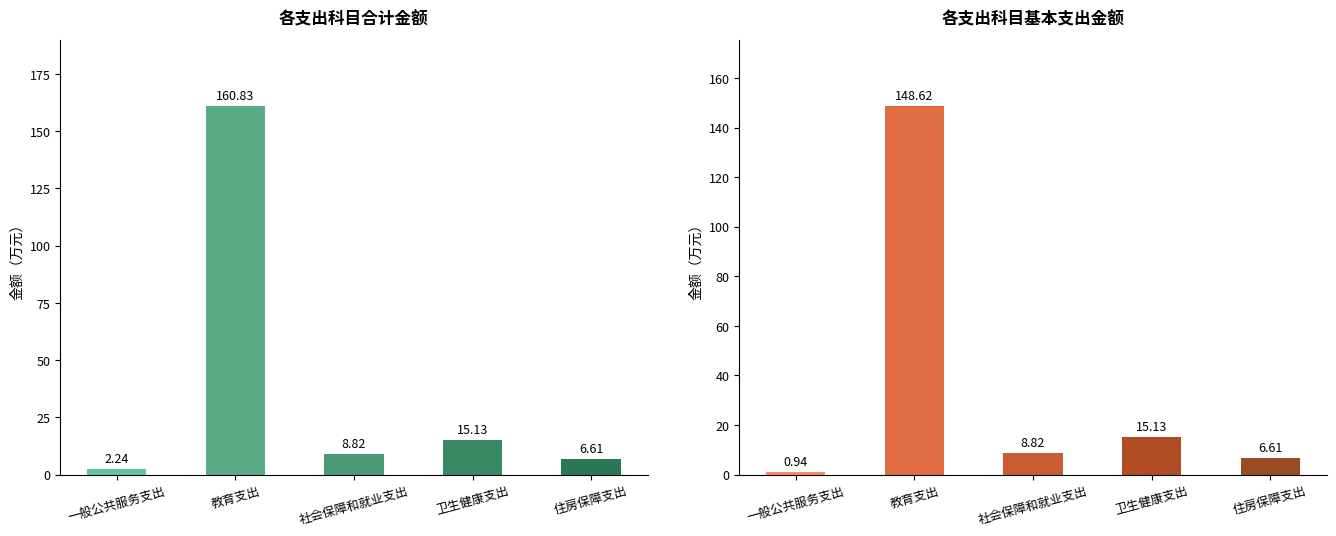

What is the label of the 3rd bar from the right?

社会保障和就业支出